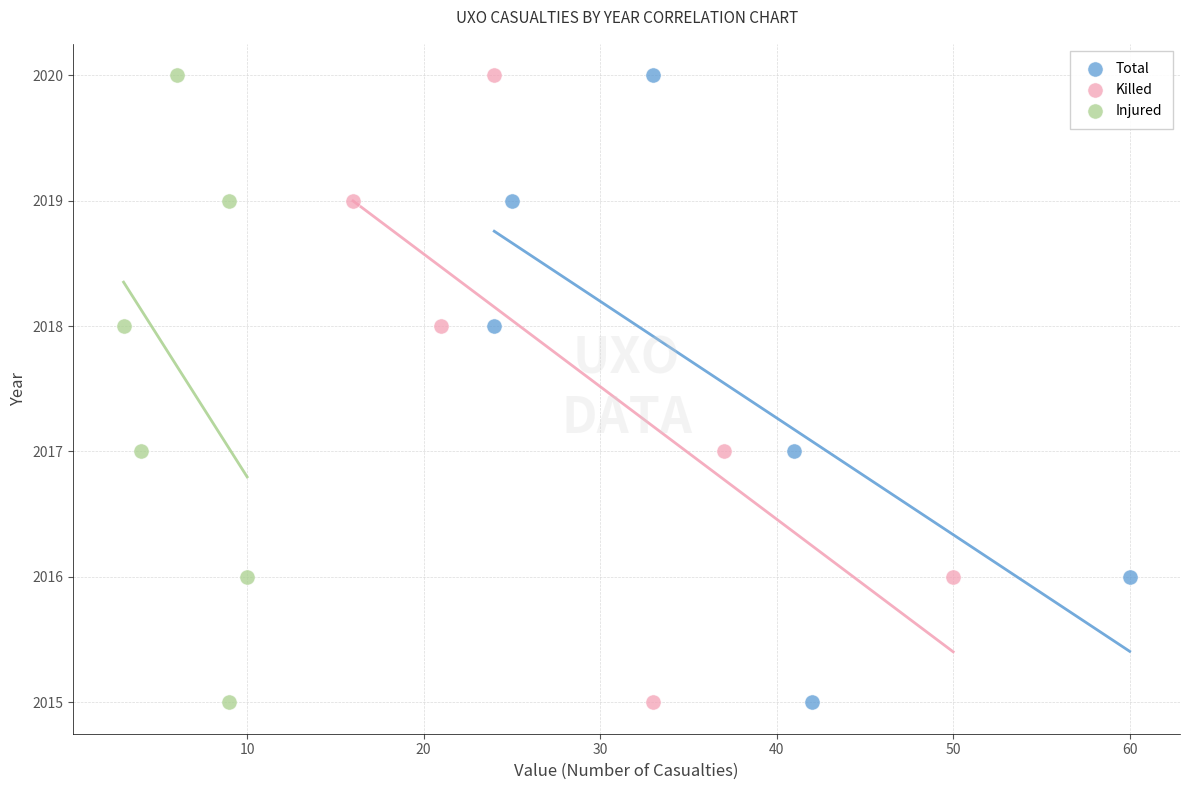

What are all the series names shown in the legend?

Total, Killed, Injured